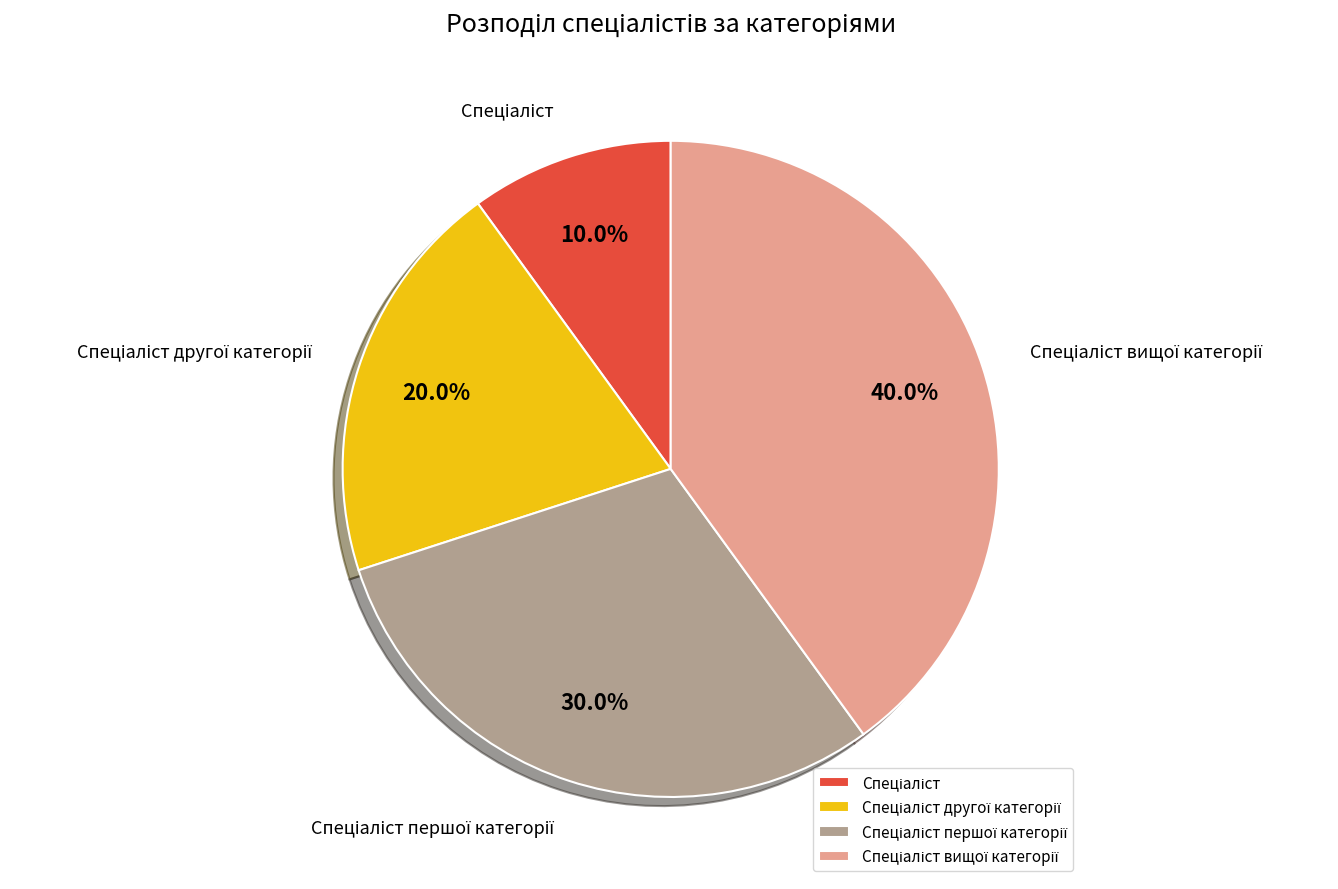

How many slices are in this pie chart?

4